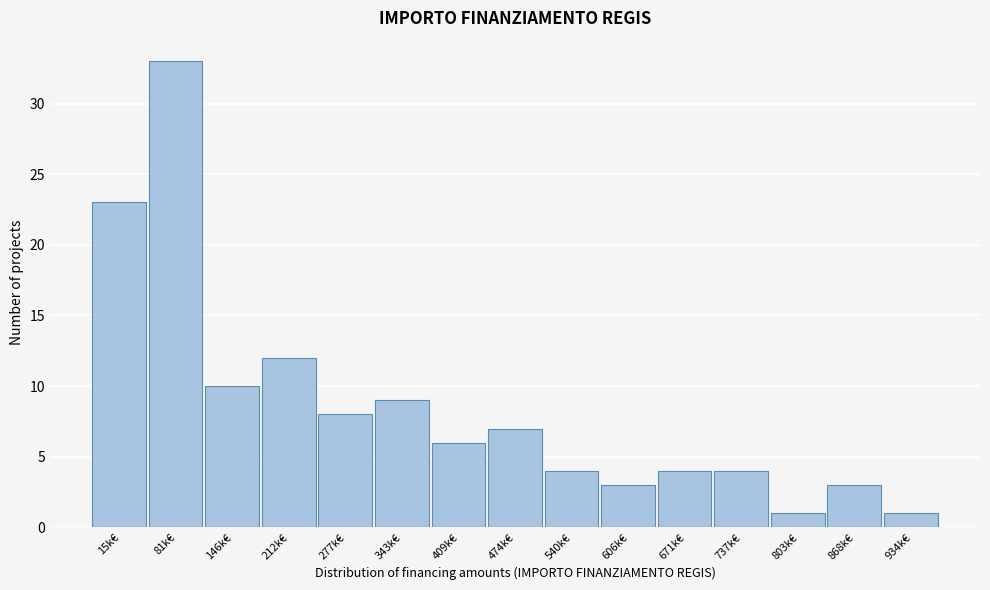

Reading right to left, what are all the values shown in this chart?

934k€=1	868k€=3	803k€=1	737k€=4	671k€=4	606k€=3	540k€=4	474k€=7	409k€=6	343k€=9	277k€=8	212k€=12	146k€=10	81k€=33	15k€=23